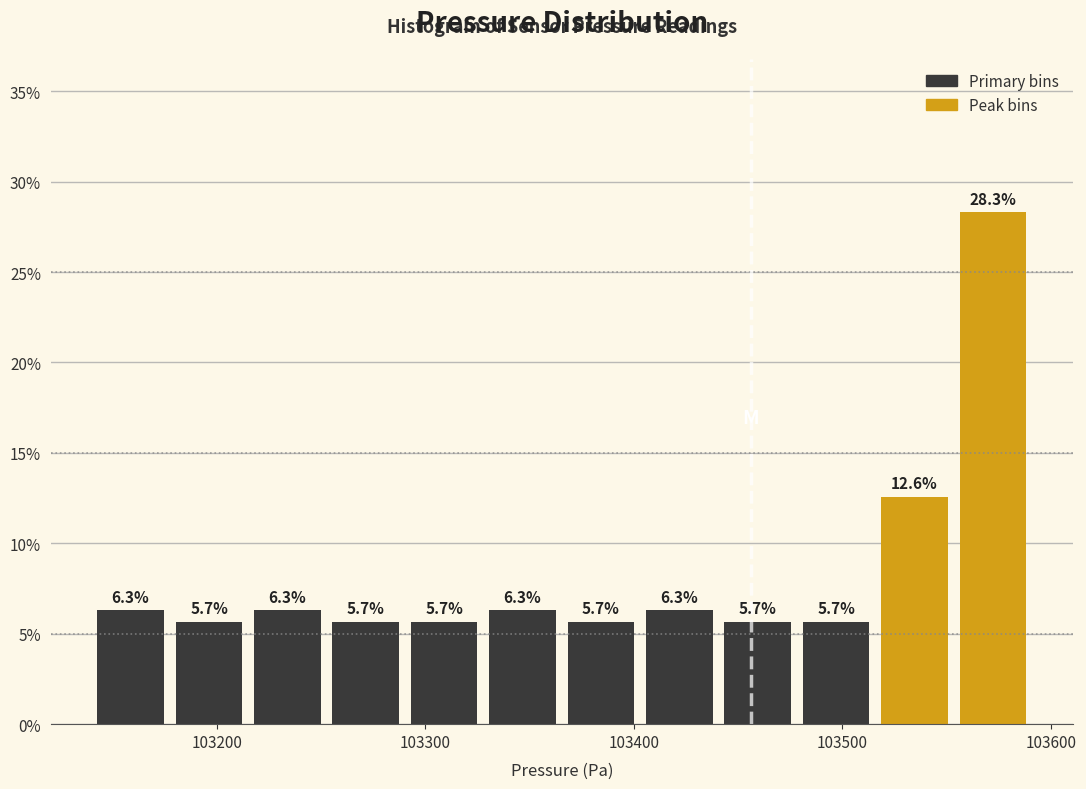

Around what value on the x-axis is the tallest bar? Give the approximate position of its centre, as read against the axis.

103570